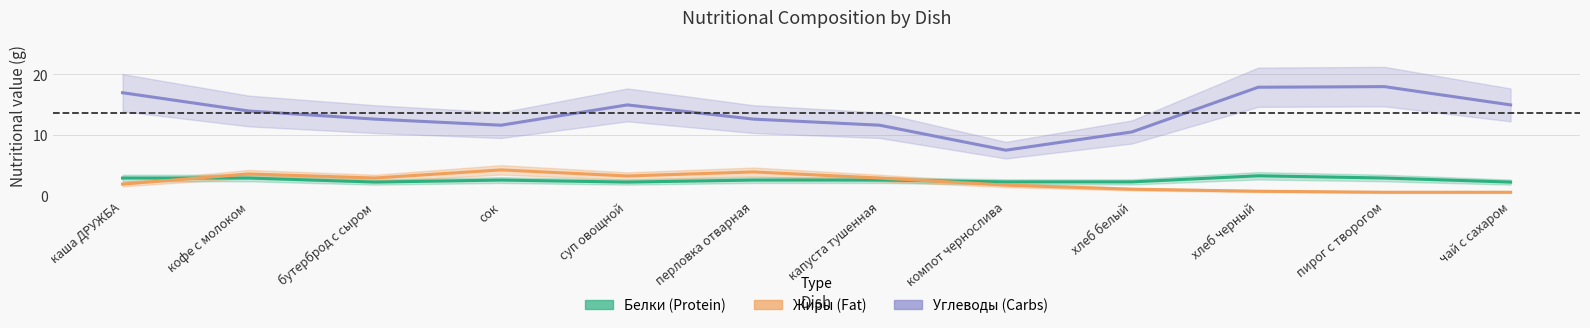

What is the total value across all series at сок?

18.7